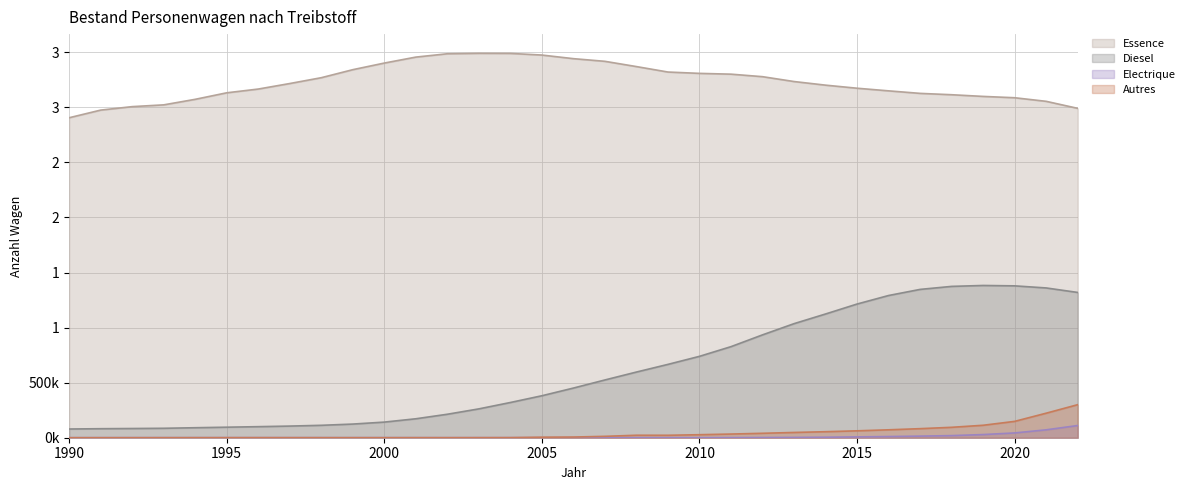

The value of Autres at 2022 is 300100. True or false?

True